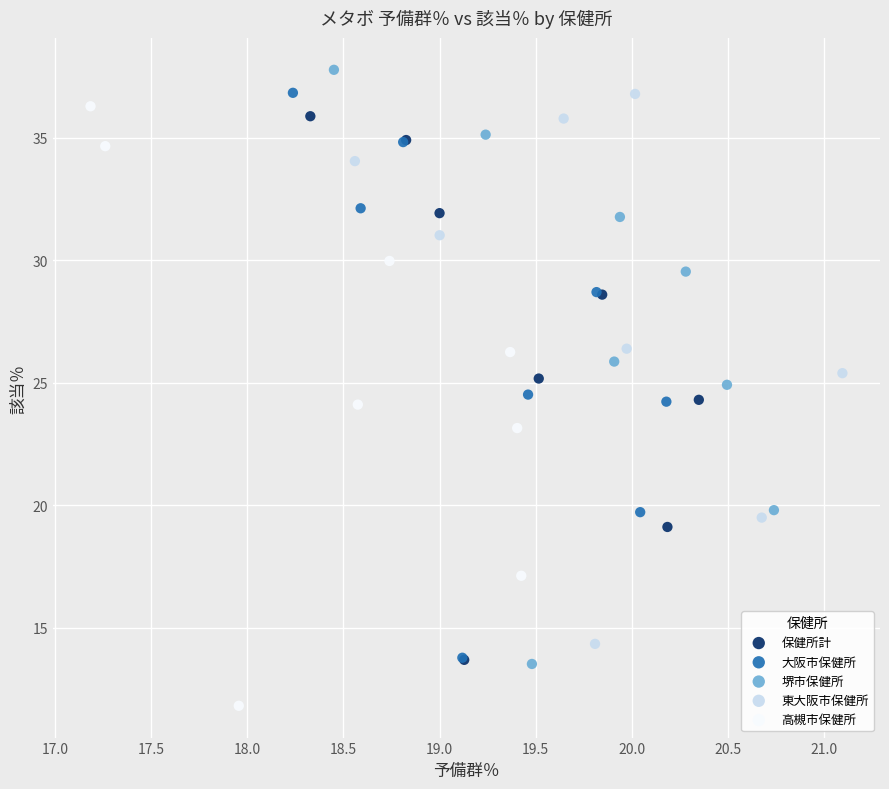

Which series contains the lowest Y value?

高槻市保健所